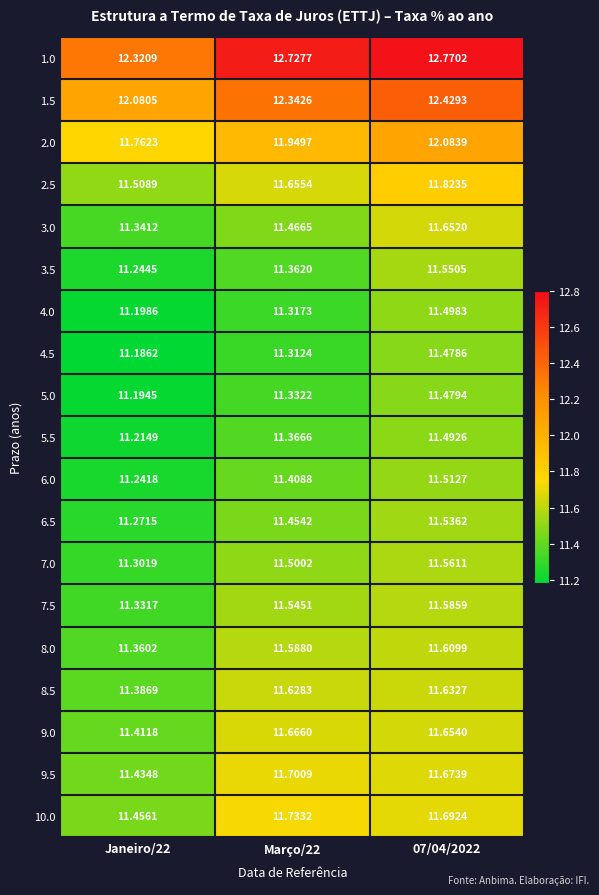

How many data points does each series have?

3